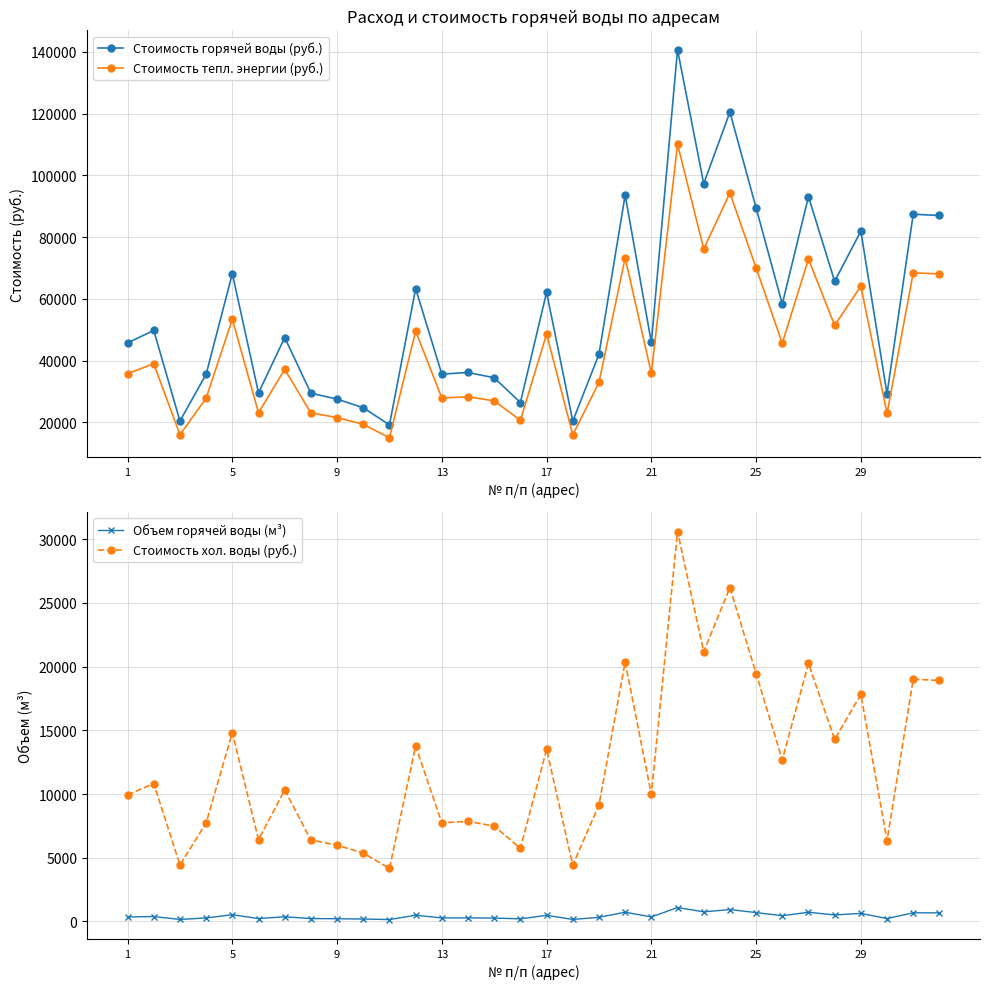

True or false: Стоимость тепл. энергии (руб.) and Стоимость горячей воды (руб.) cross at least once.

False